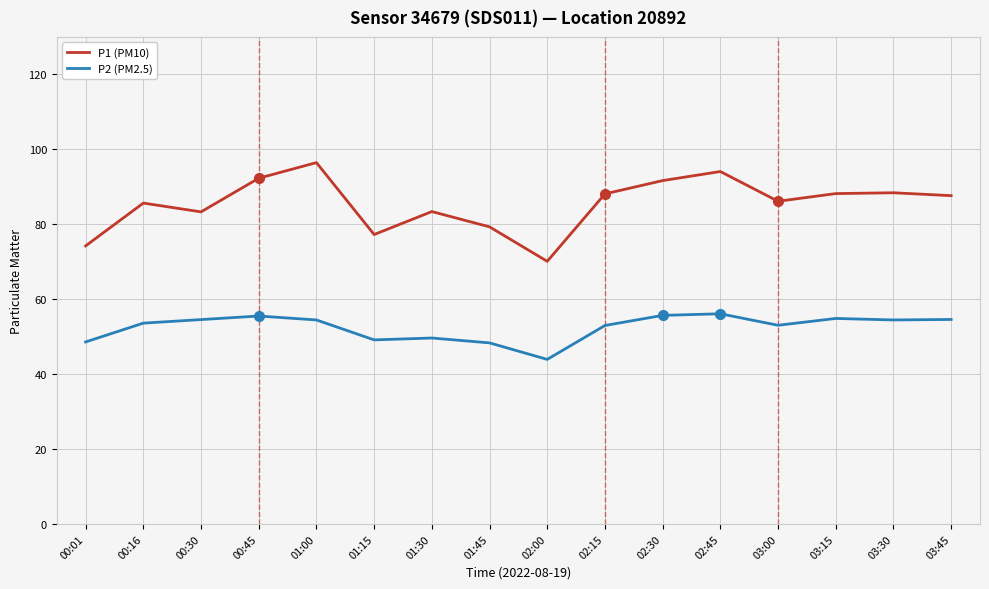

Rank the series at 01:30 from lowest to highest value.

P2 (PM2.5), P1 (PM10)